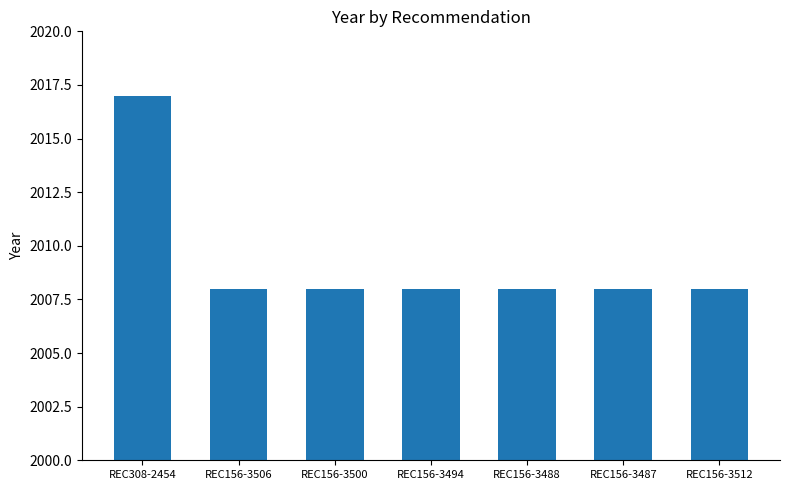

At which category does the chart reach its peak across all series?

REC308-2454